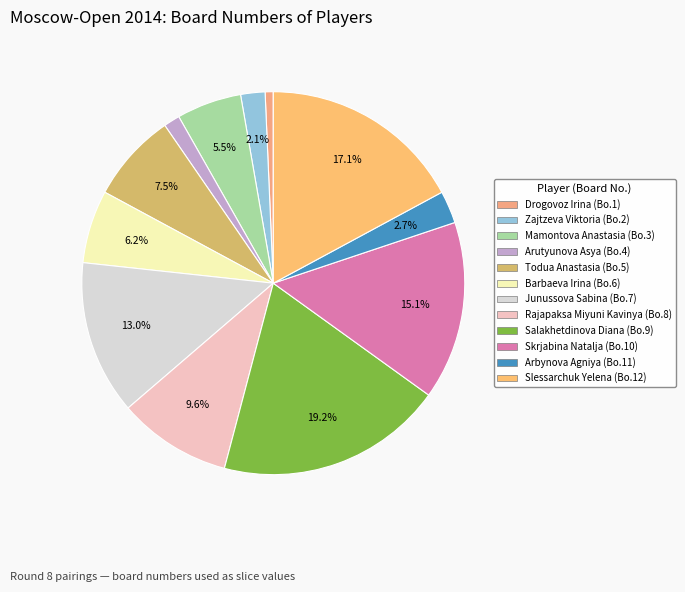

Do Junussova Sabina and Todua Anastasia together represent more than half of the pie?

No